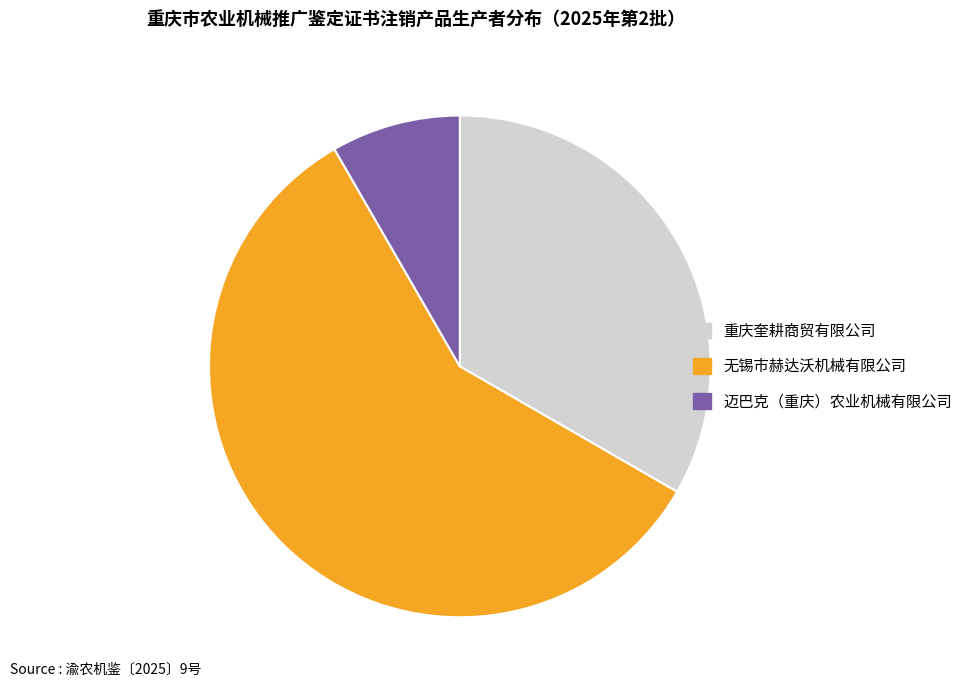

What is the largest slice in the pie chart?

无锡市赫达沃机械有限公司